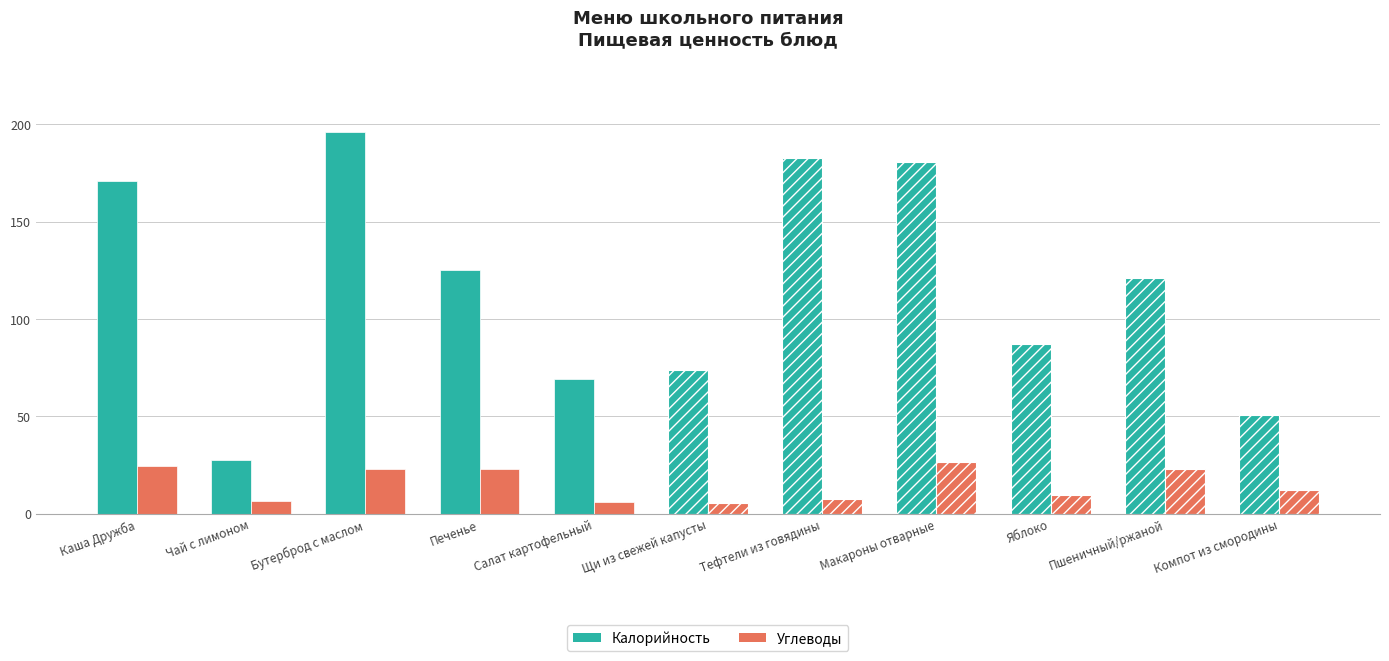

Count the number of categories in the chart.

11